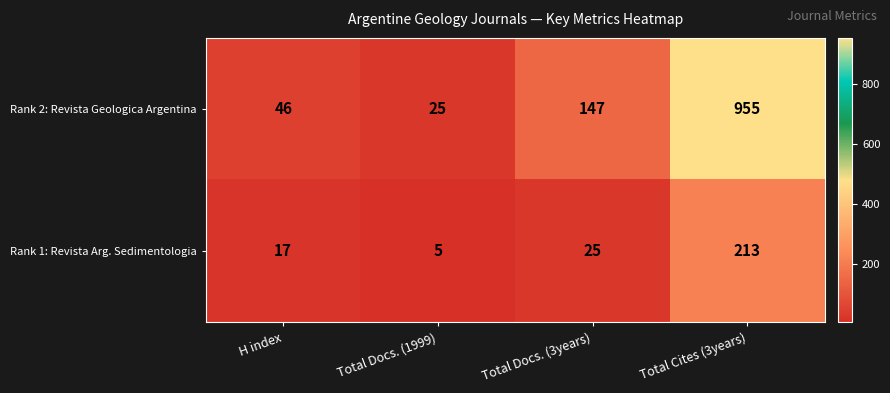

Where is Rank 1: Revista Arg. Sedimentologia nearest to the value 109?

Total Docs. (3years)